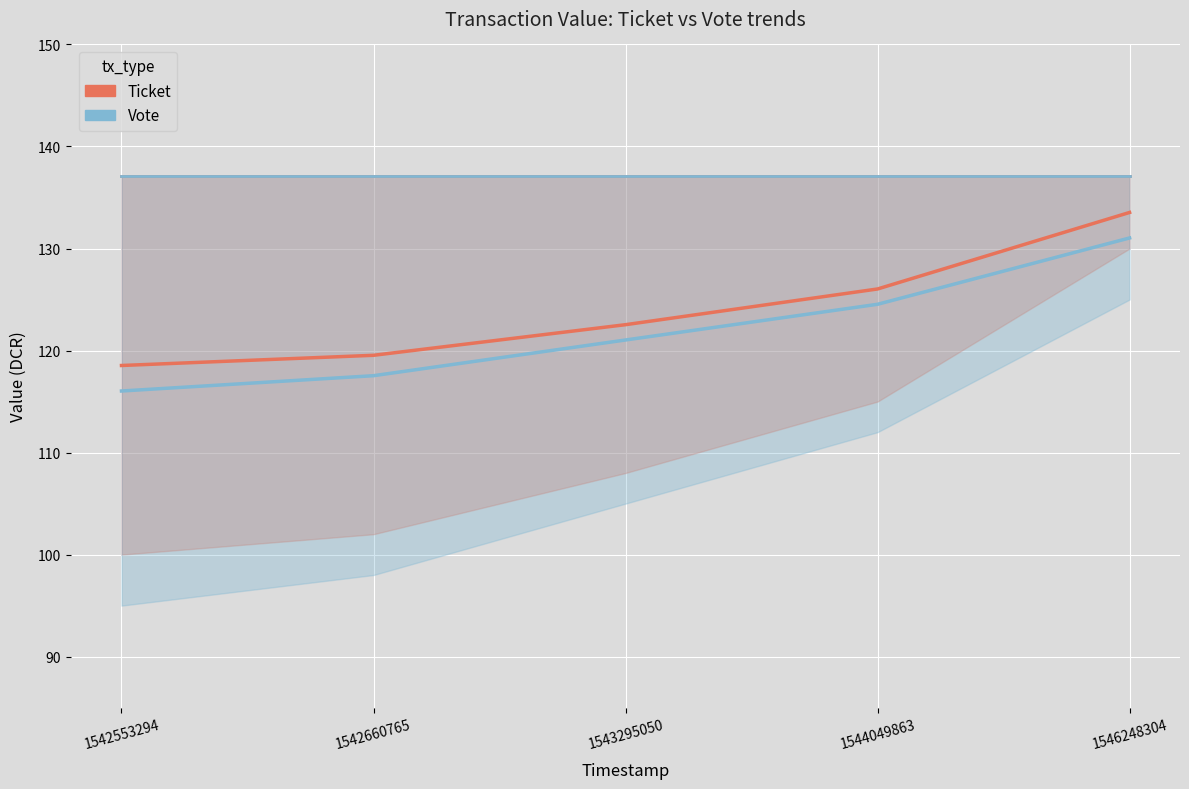

Which series has the widest spread of values?

Ticket (mid)